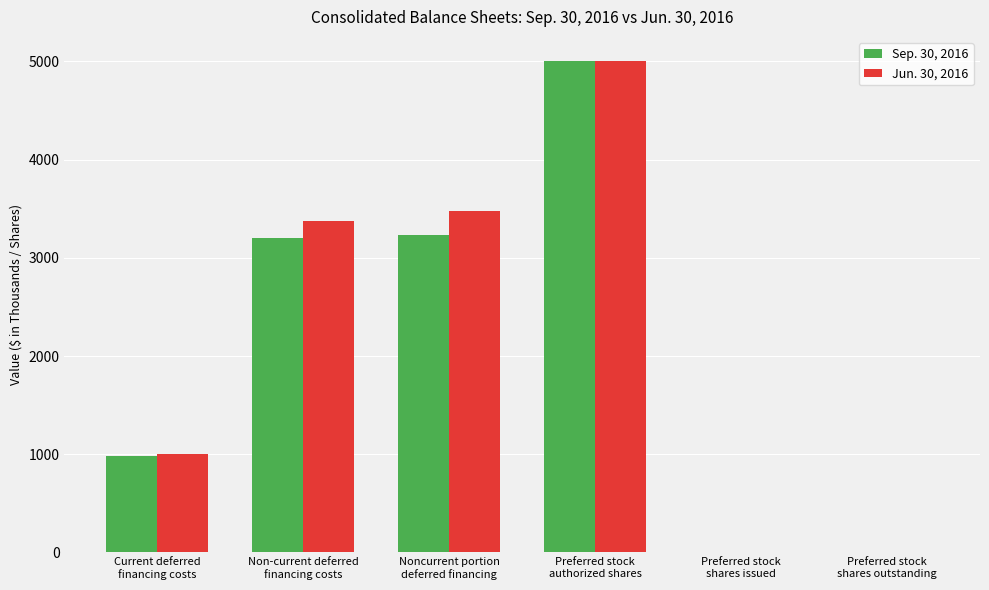

What are all the series names shown in the legend?

Sep. 30, 2016, Jun. 30, 2016